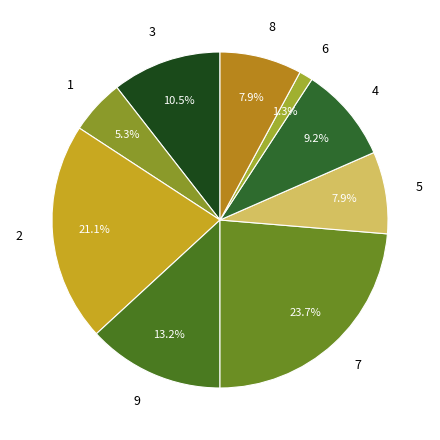

Which has a higher value, 3 or 9?

9